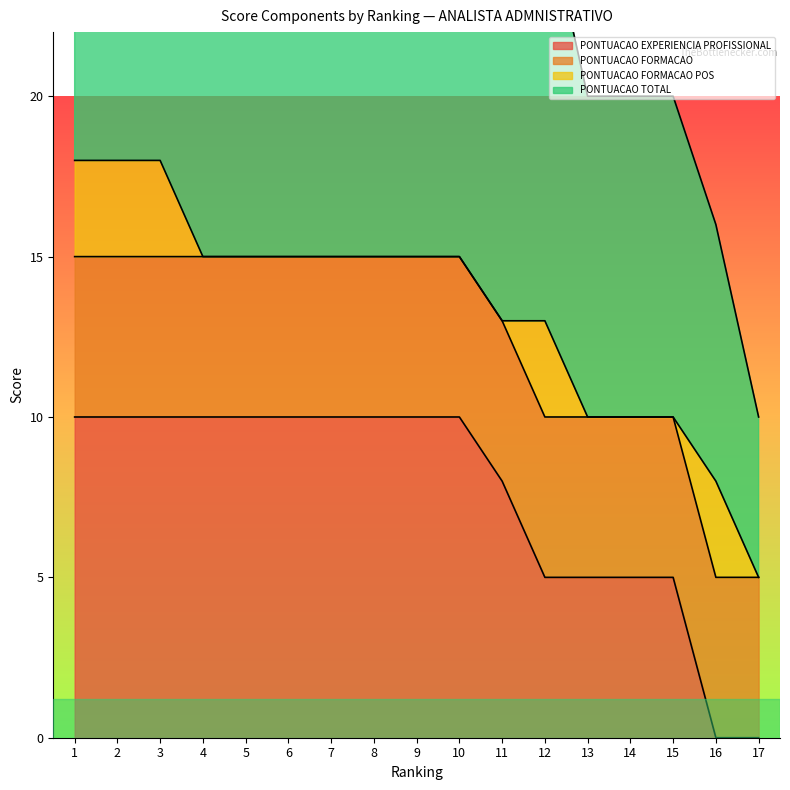

What is the spread (max minus min) of values at 5?

5